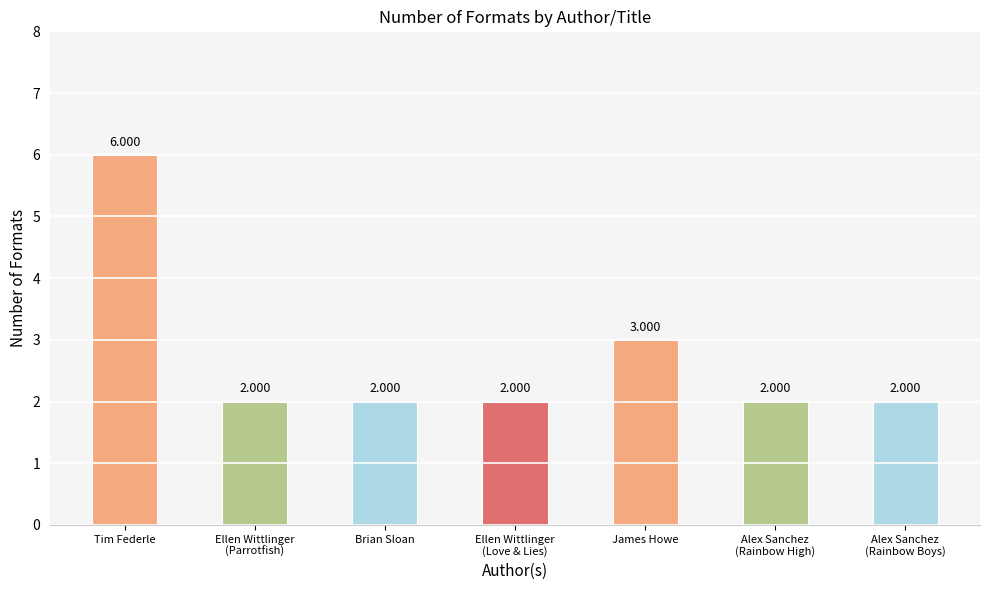

At which label is the value closest to 4?

James Howe